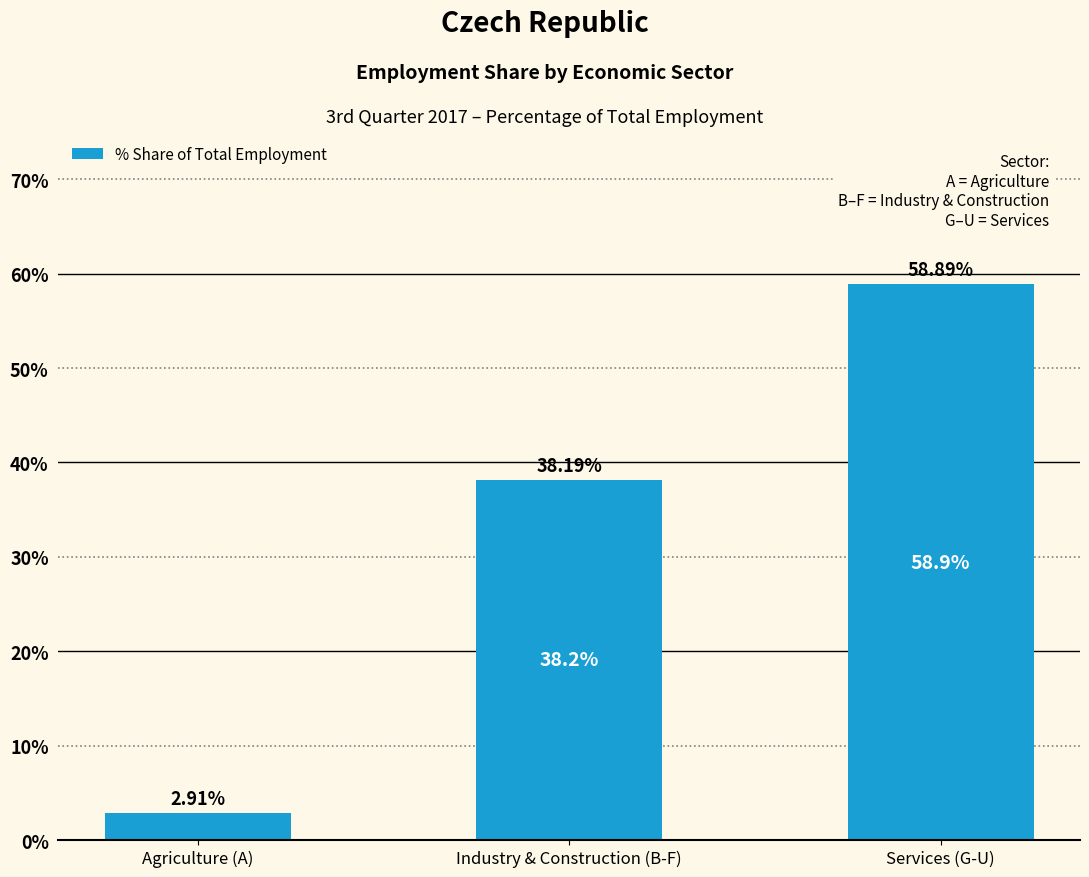

What is the smallest value displayed?

2.9